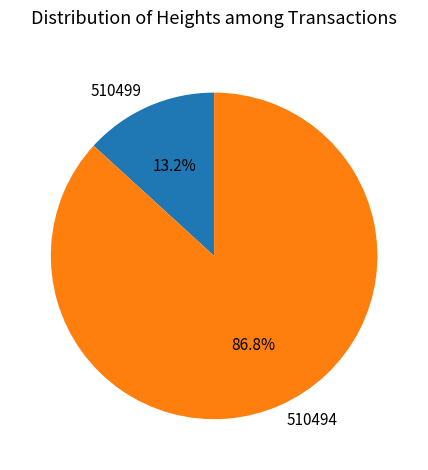

Between 510499 and 510494, which is larger?

510494